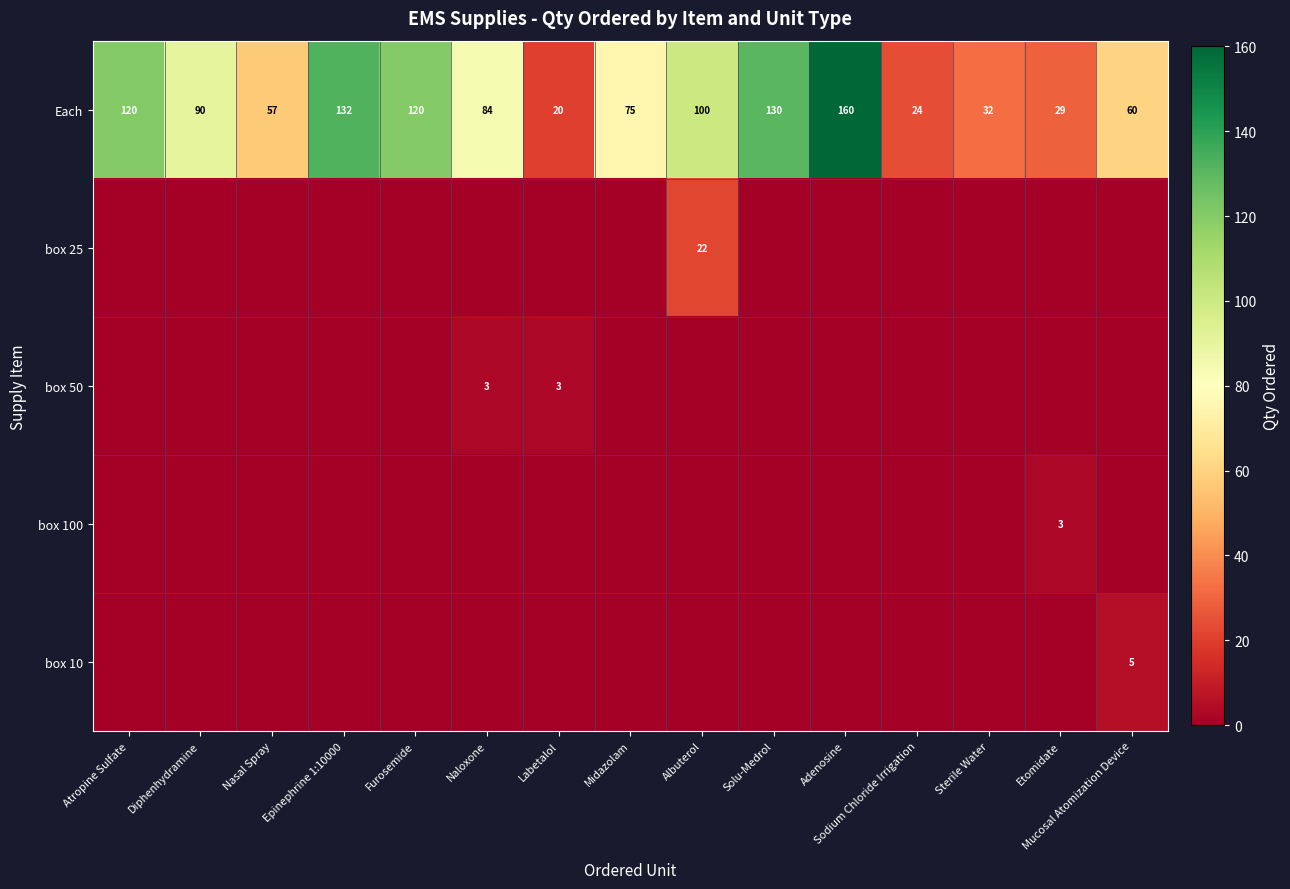

Is it true that Each equals 217 at Adenosine?

False